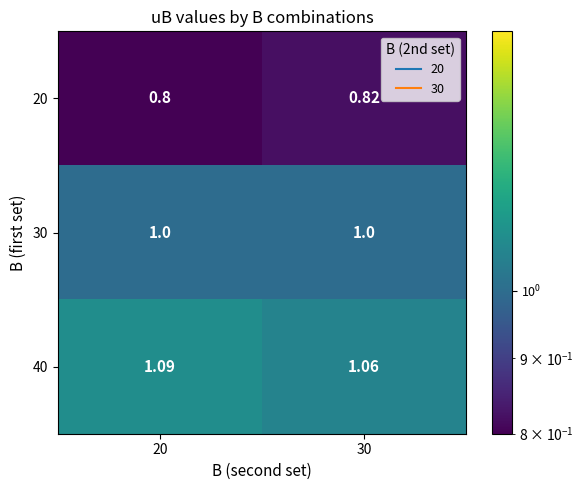

Is the value of 30 at 30 greater than the value of 40 at 20?

No